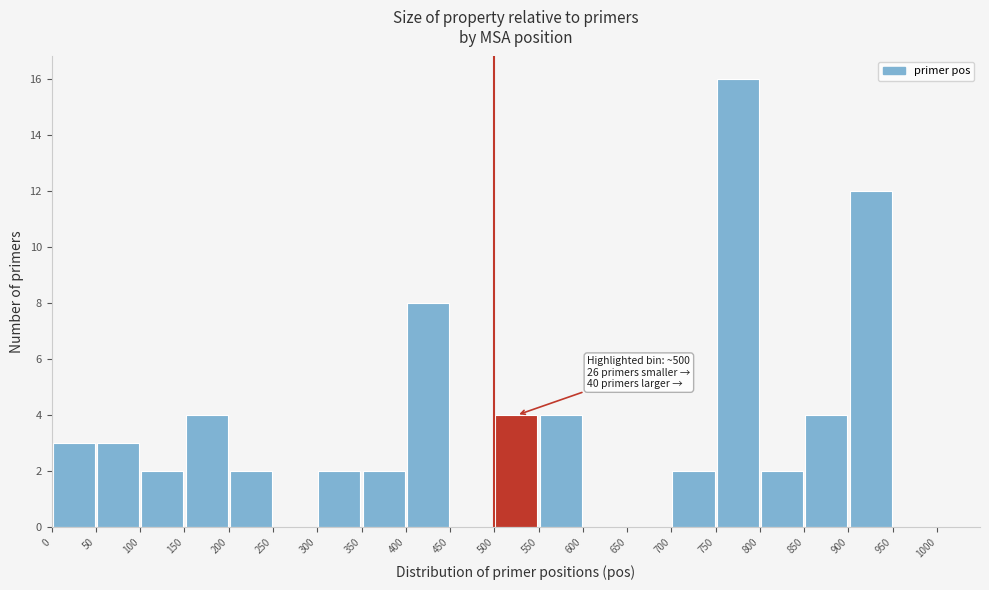

Over which range of the x-axis is the bar tallest?

750 to 800